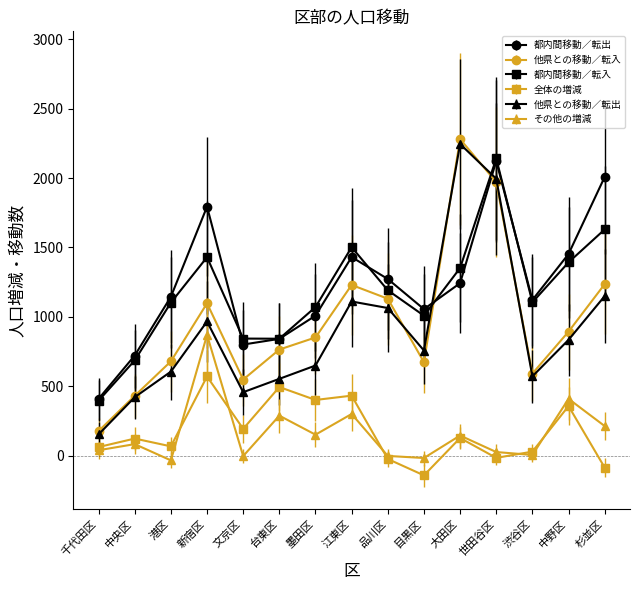

What is the label of the 2nd point from the right?

中野区